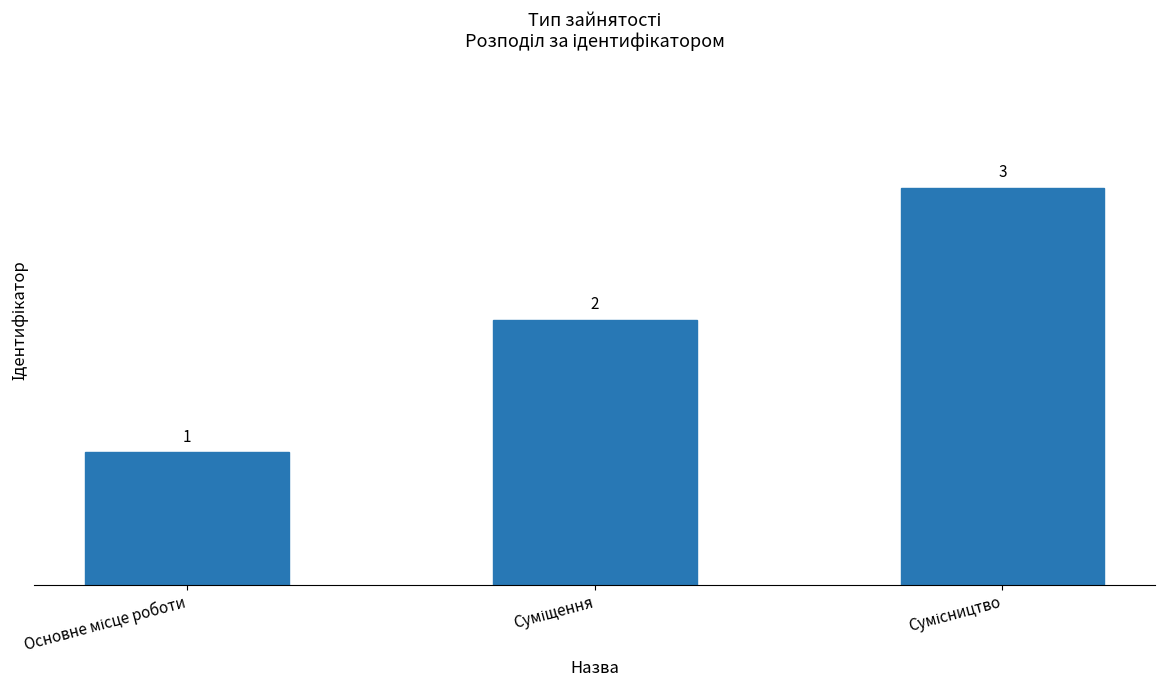

What is the difference between the second highest and minimum values?

1